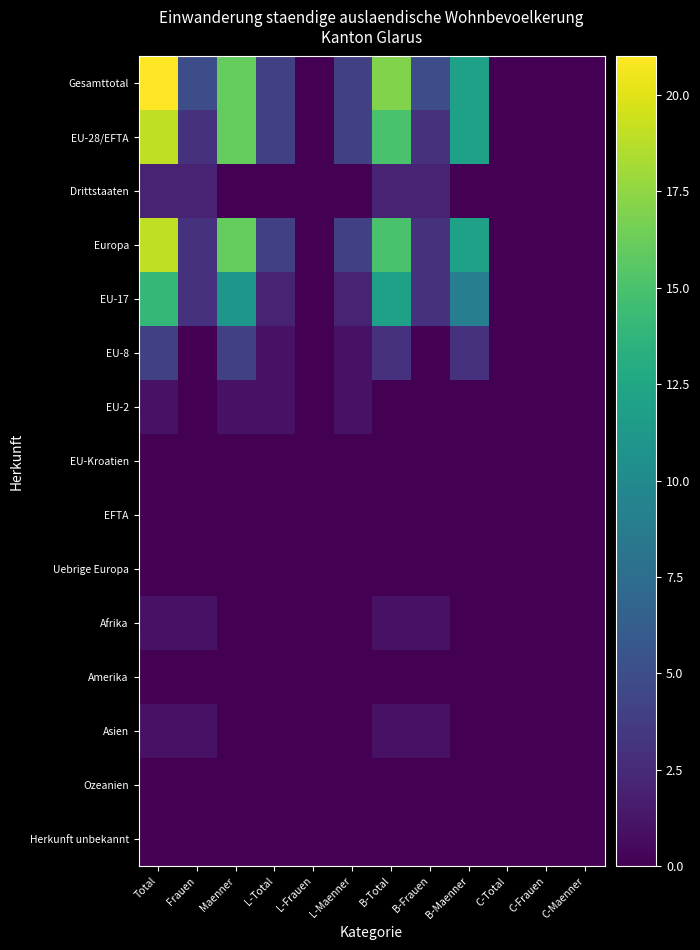

At how many categories does at least one series exceed 12?

3